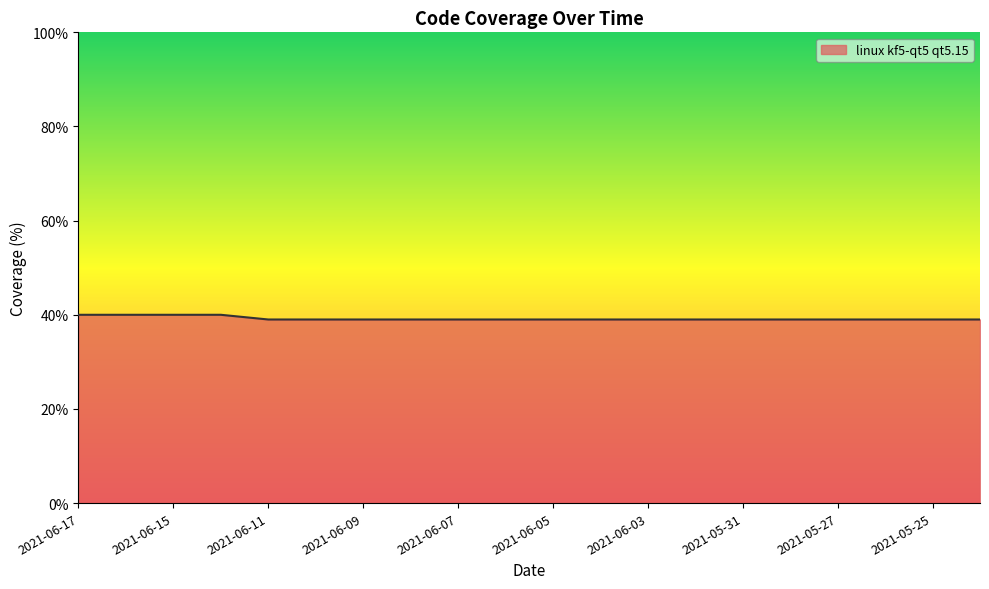

What is the minimum value shown in the chart?

39